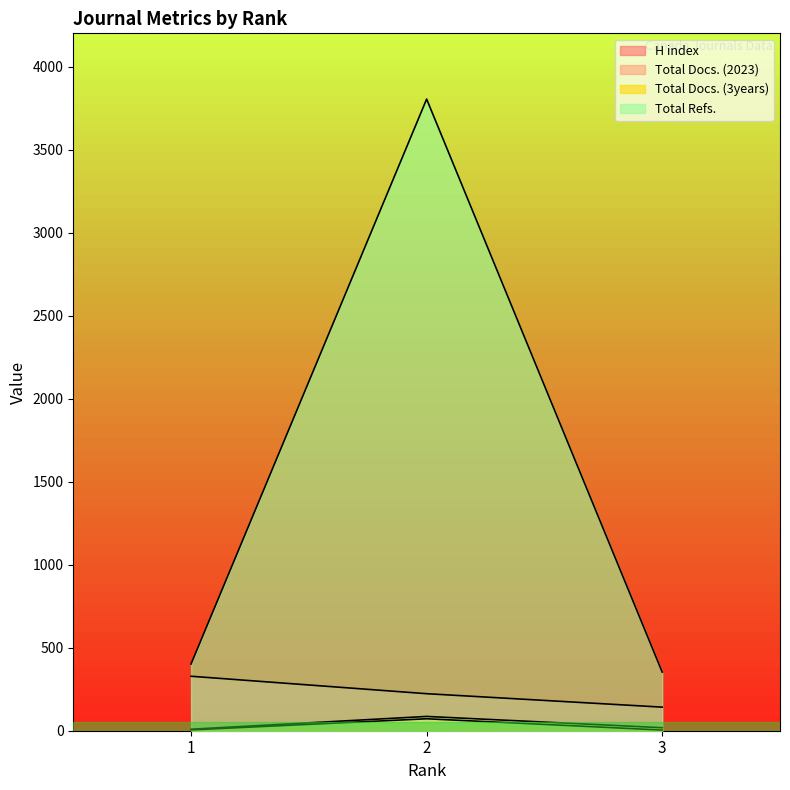

The value of Total Refs. at 3 is 112. True or false?

False